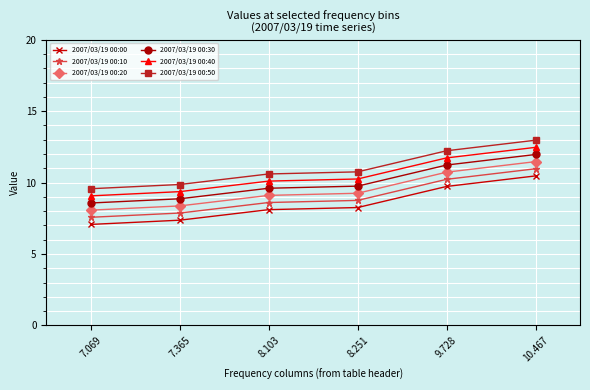

What are all the series names shown in the legend?

2007/03/19 00:00, 2007/03/19 00:10, 2007/03/19 00:20, 2007/03/19 00:30, 2007/03/19 00:40, 2007/03/19 00:50